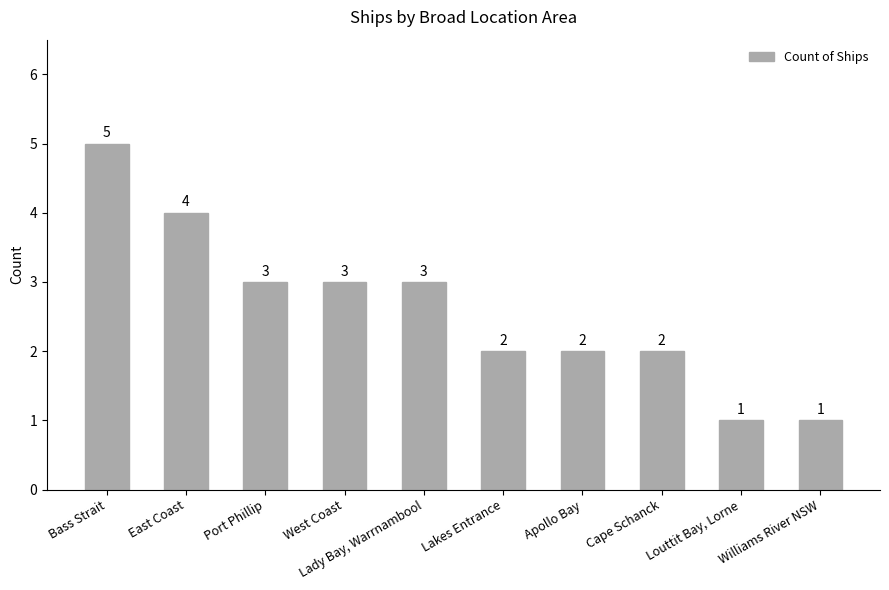

How many values are between 2 and 3?

6